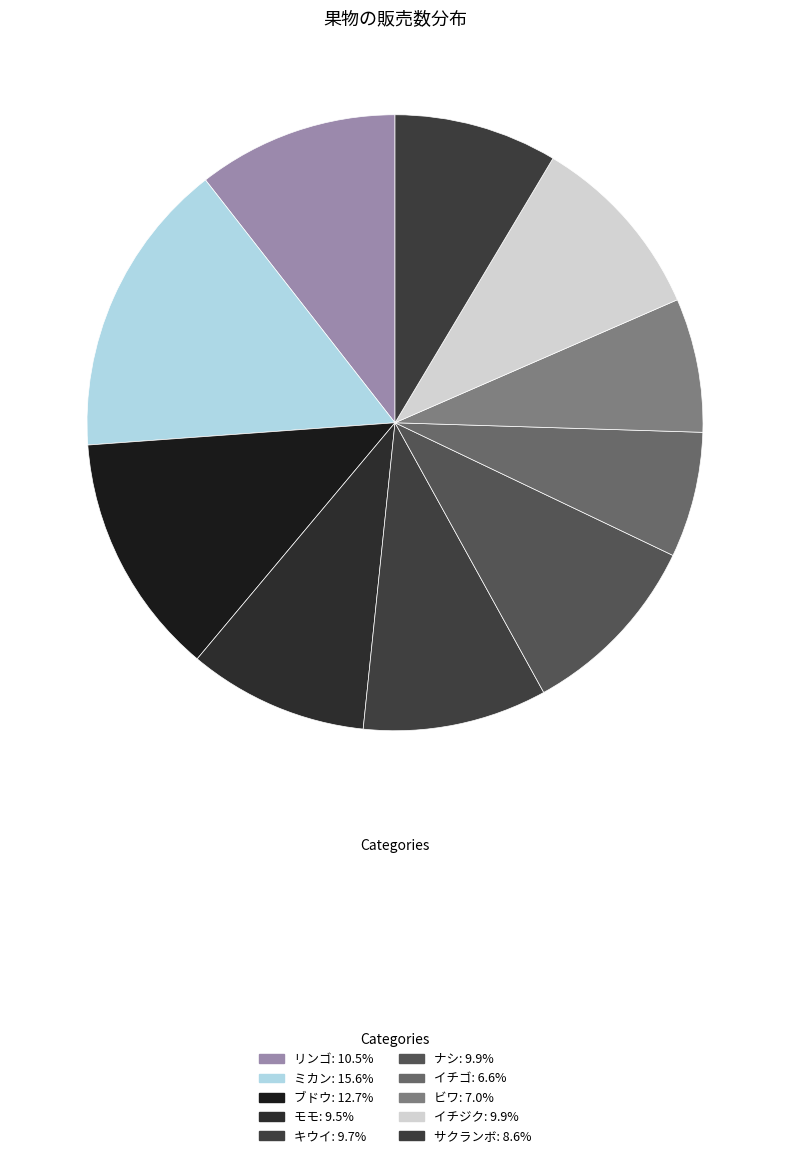

Which category has the biggest portion of the pie?

ミカン